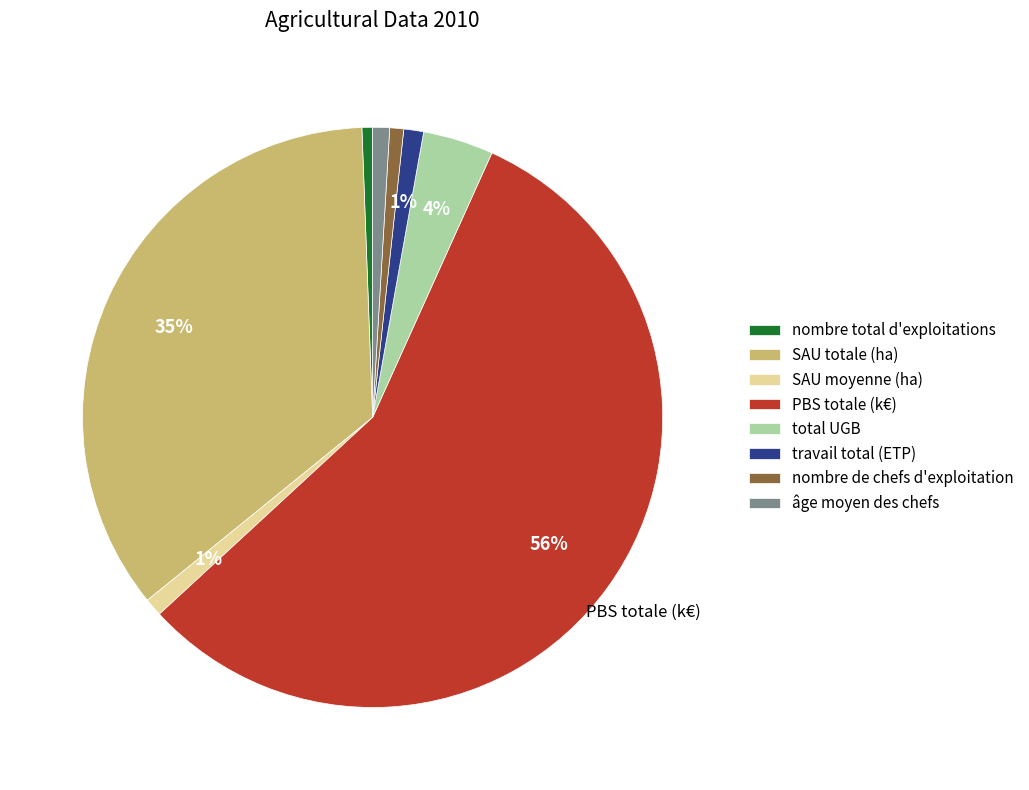

True or false: SAU moyenne (ha) accounts for 8% of the total.

False